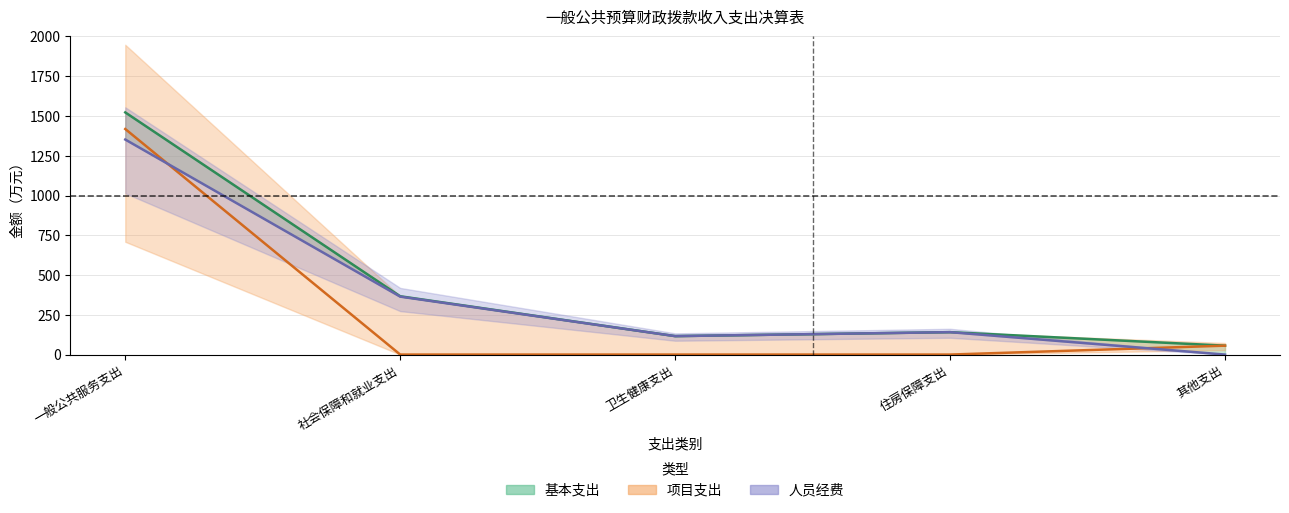

What is the average value of the 基本支出 series?

440.4